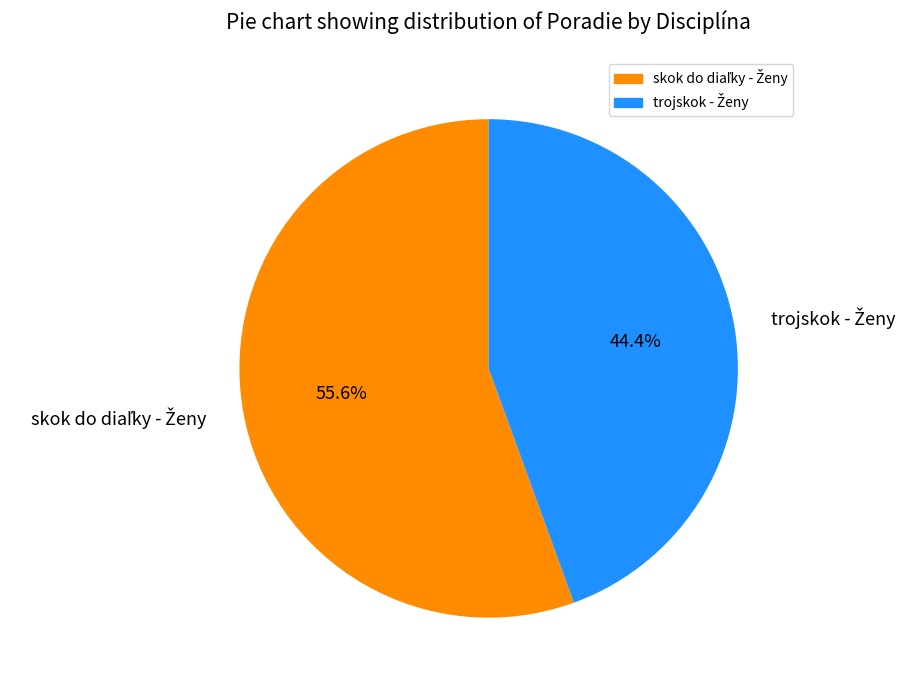

Does any single category account for the majority?

Yes